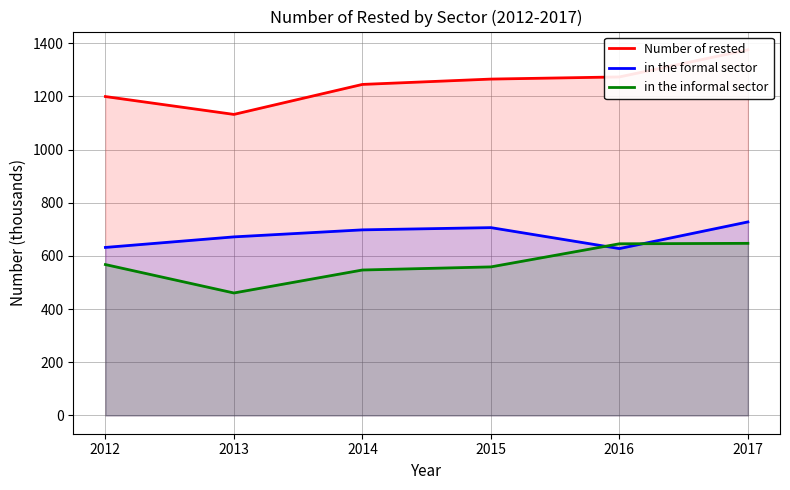

What is the lowest value of the in the formal sector series?

627.6